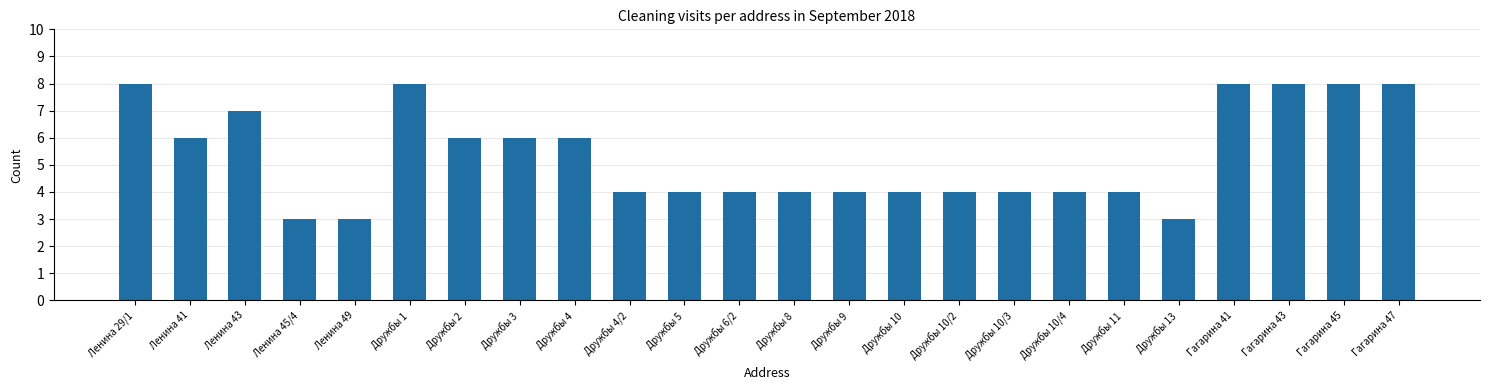

Reading left to right, transcribe all the data shown in this chart.

8	6	7	3	3	8	6	6	6	4	4	4	4	4	4	4	4	4	4	3	8	8	8	8